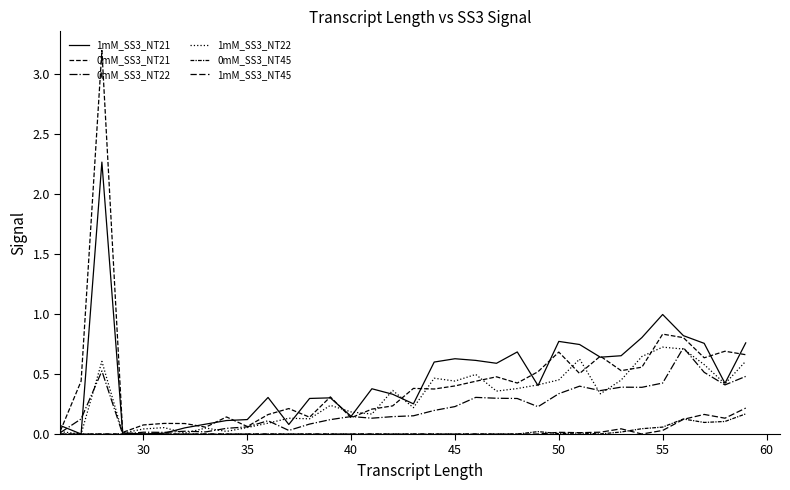

What is the greatest value displayed?

3.2